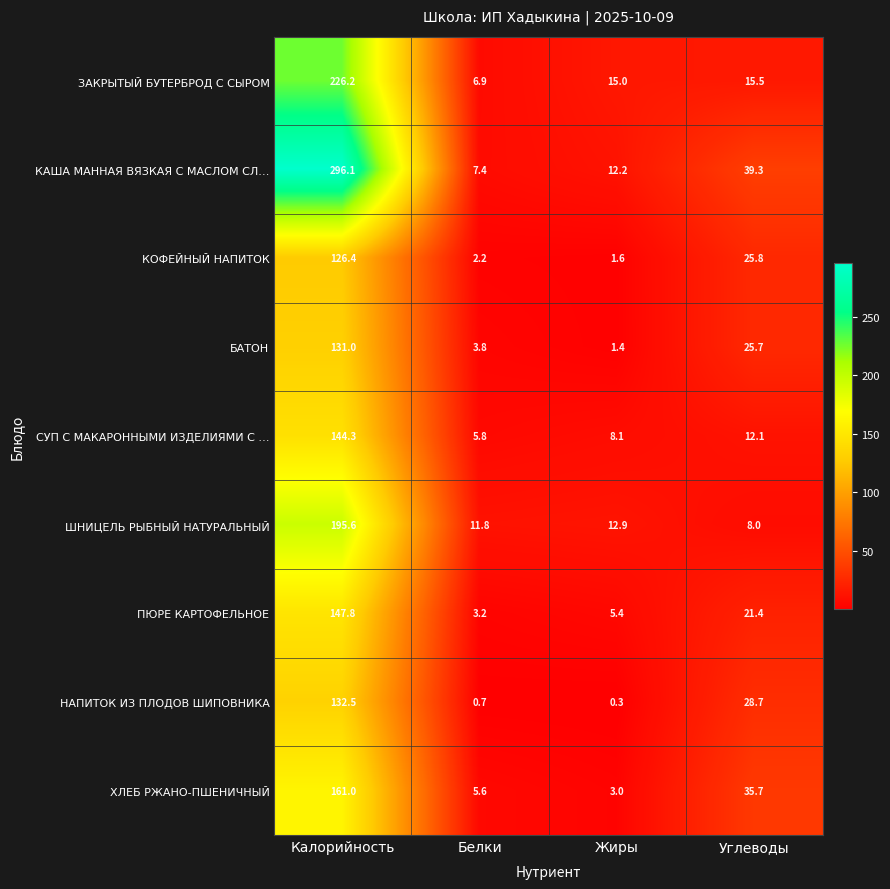

Which series has the largest range (max minus min)?

КАША МАННАЯ ВЯЗКАЯ С МАСЛОМ СЛ…